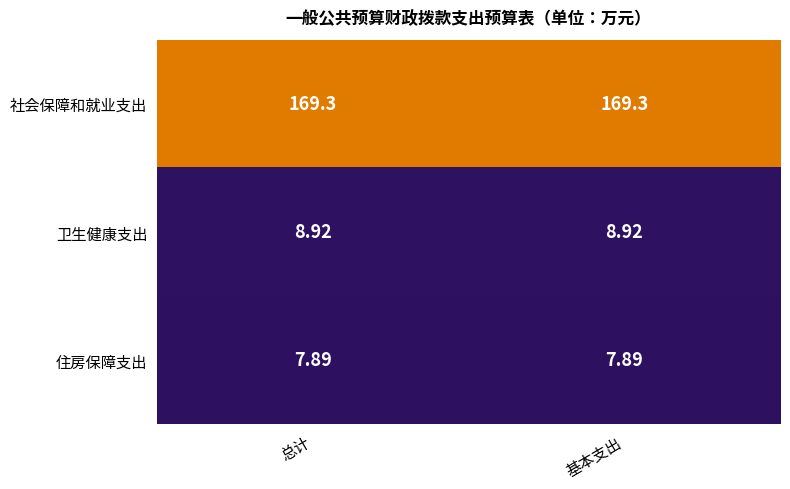

What is the minimum value shown in the chart?

7.9